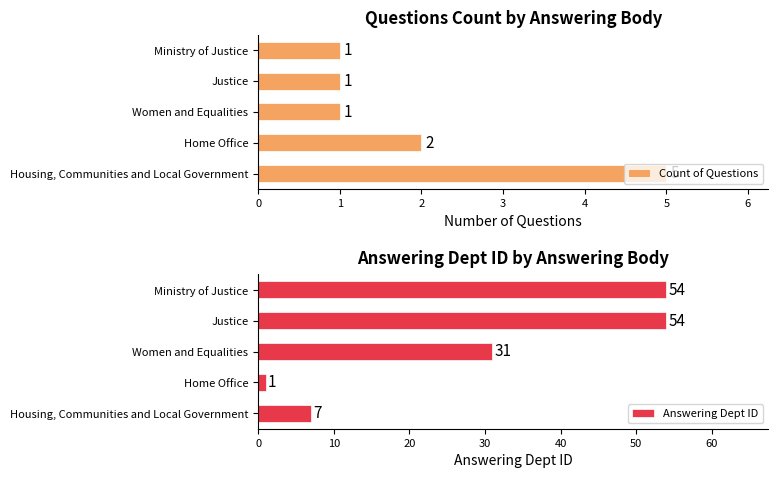

Where is Answering Dept ID nearest to the value 27?

Women and Equalities